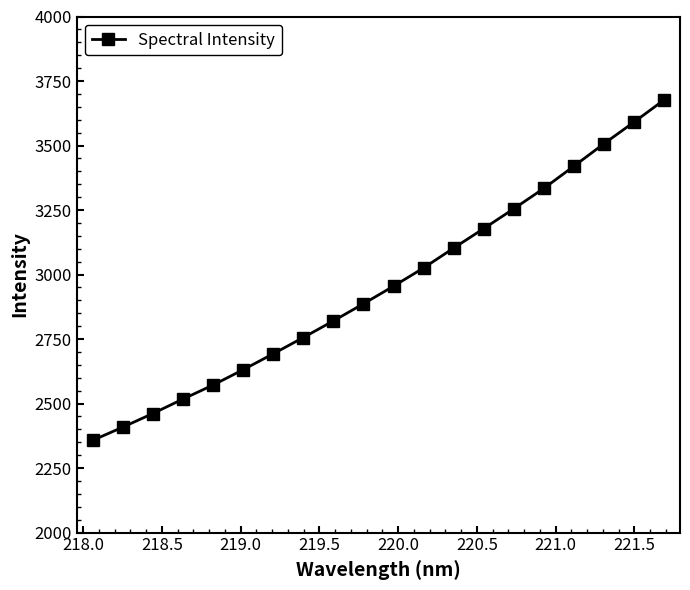

True or false: the data has more than 2 interior local peaks.

False